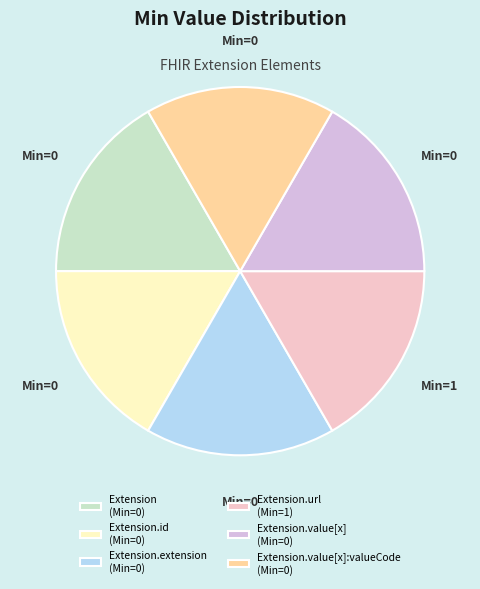

Rank the categories by value from highest to lowest.

Extension.url, Extension, Extension.id, Extension.extension, Extension.value[x], Extension.value[x]:valueCode